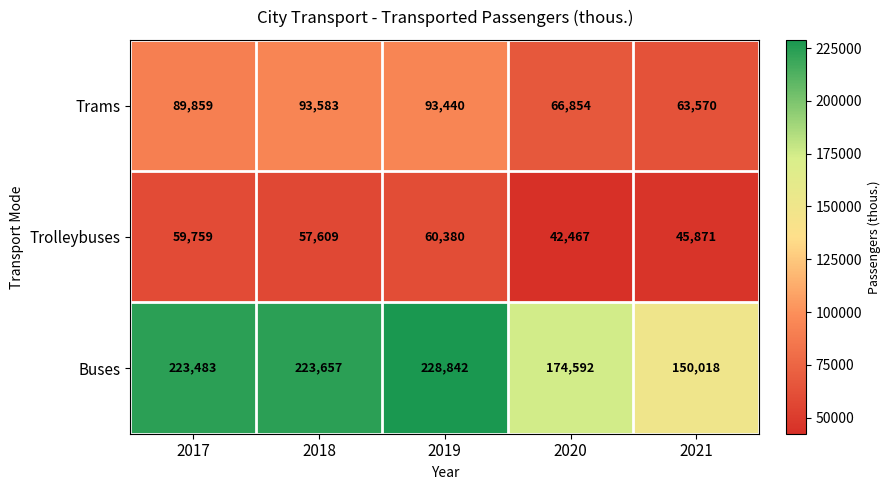

What is the lowest value of the Buses series?

150018